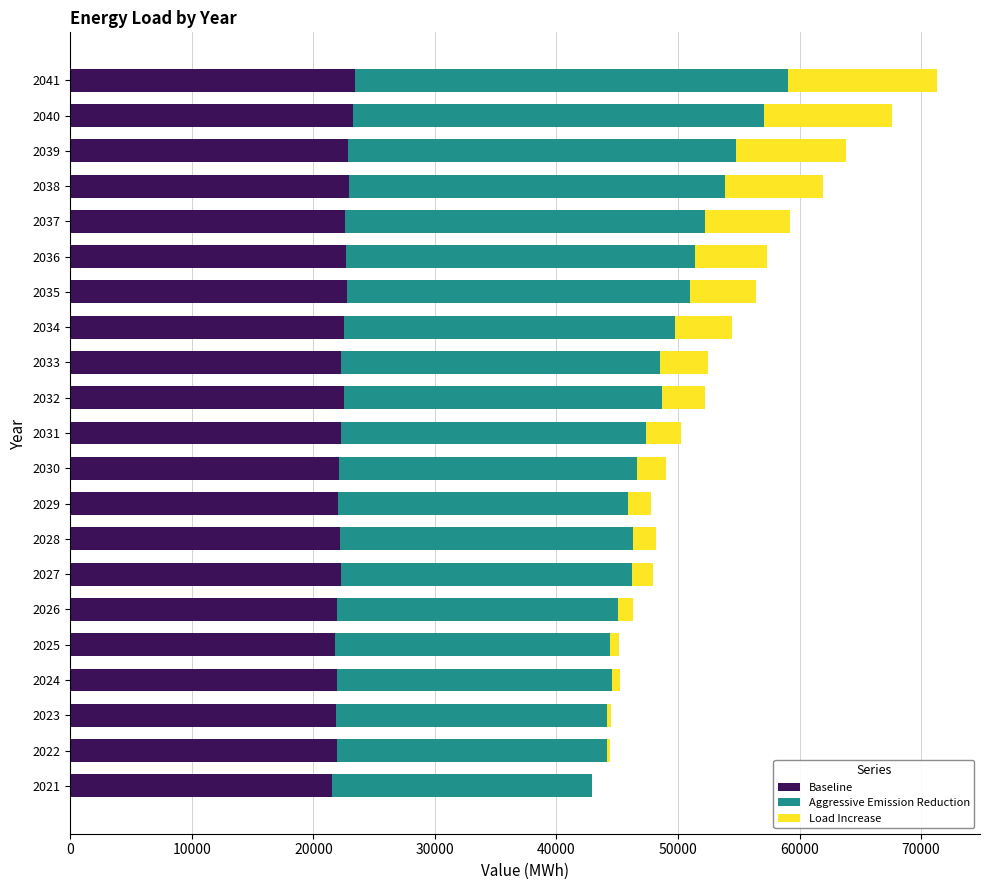

What is the maximum value for Baseline?

23426.9